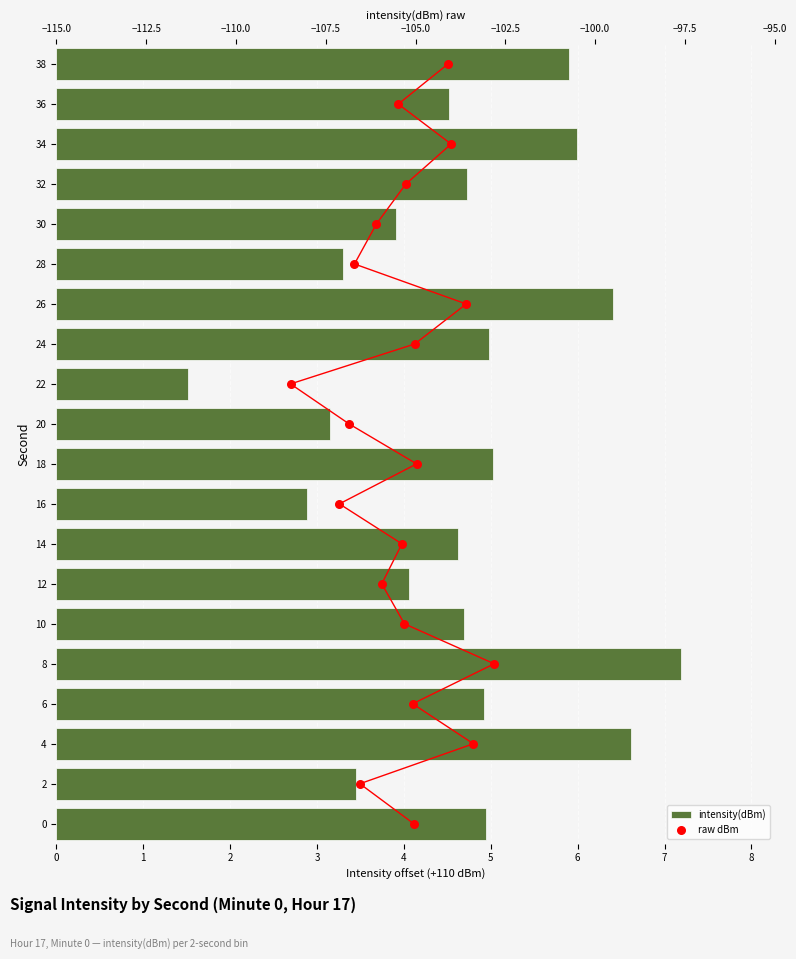

Which series contains the lowest Y value?

raw dBm